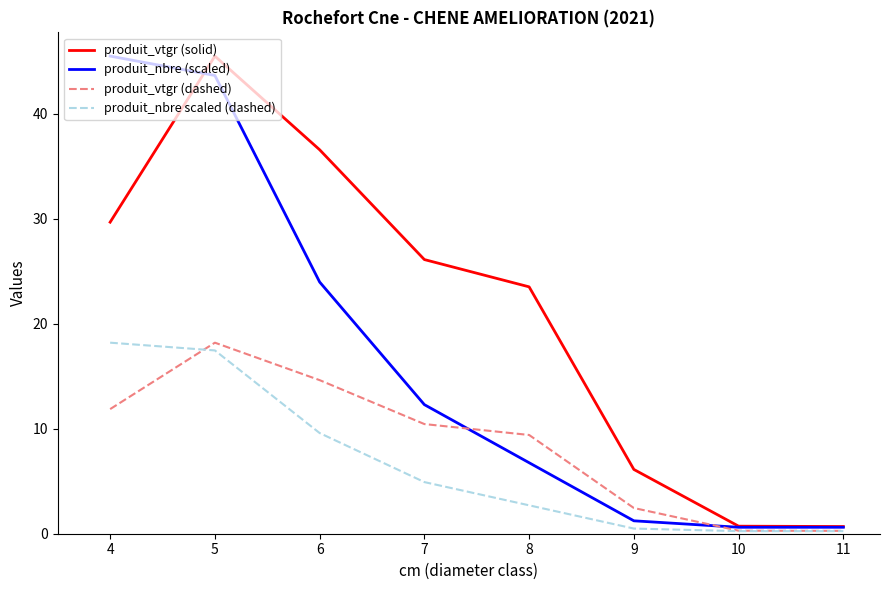

Which series changed the most between 7 and 10?

produit_vtgr (solid)